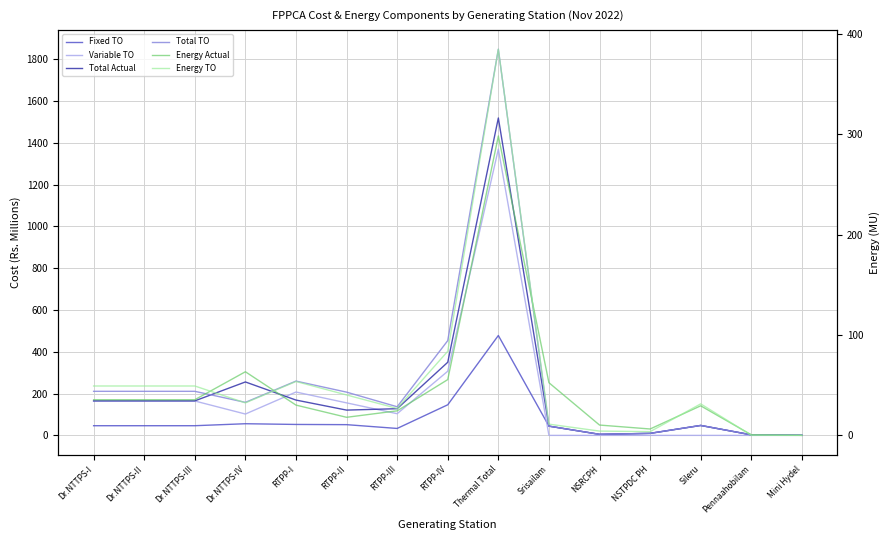

What is the value of the Total TO point at the 12th from the left?

9.7